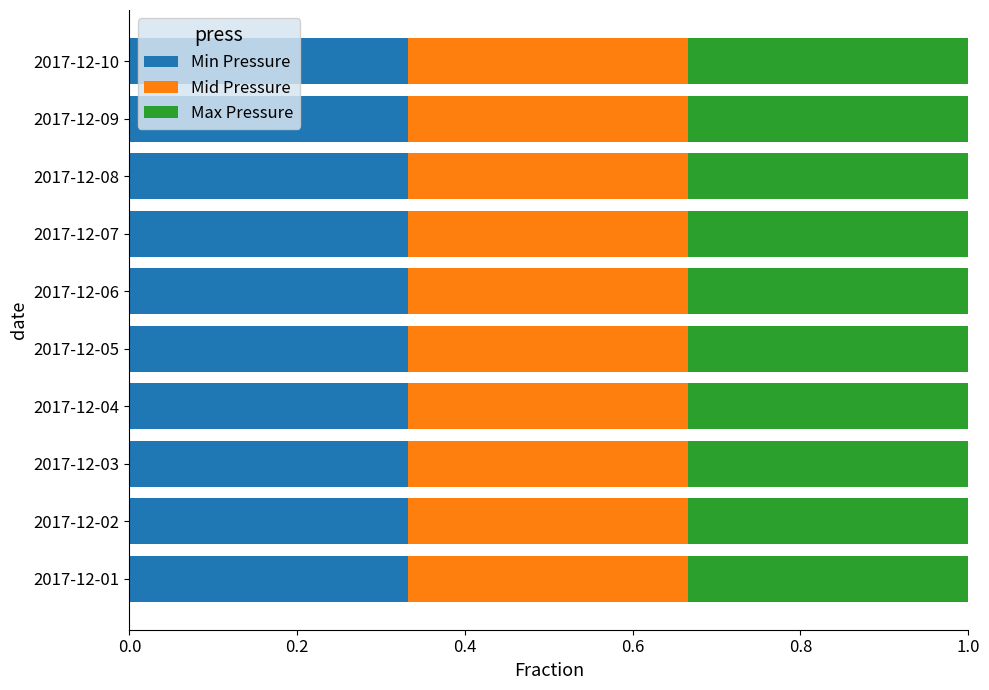

The value of Min Pressure at 2017-12-01 is 0.1. True or false?

False